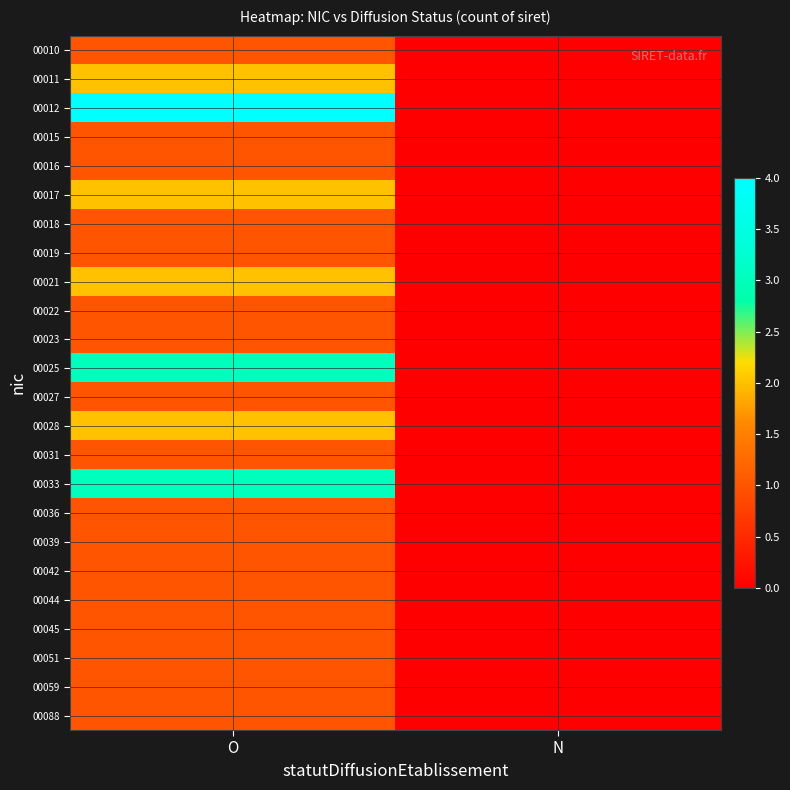

How many distinct data groups are displayed?

24